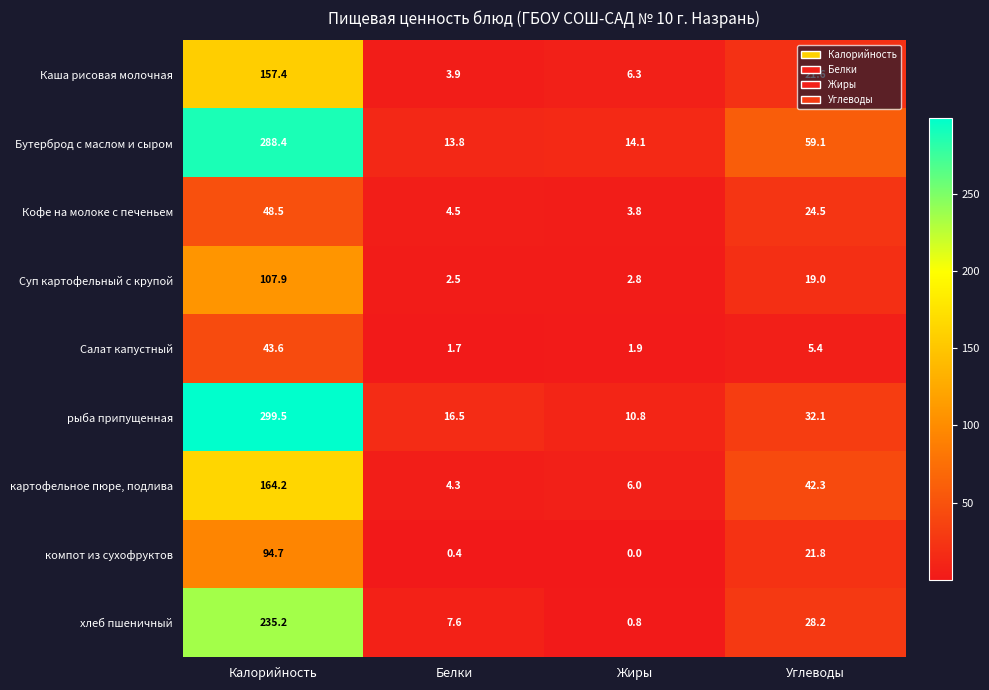

Which series has the largest total across all categories?

Бутерброд с маслом и сыром